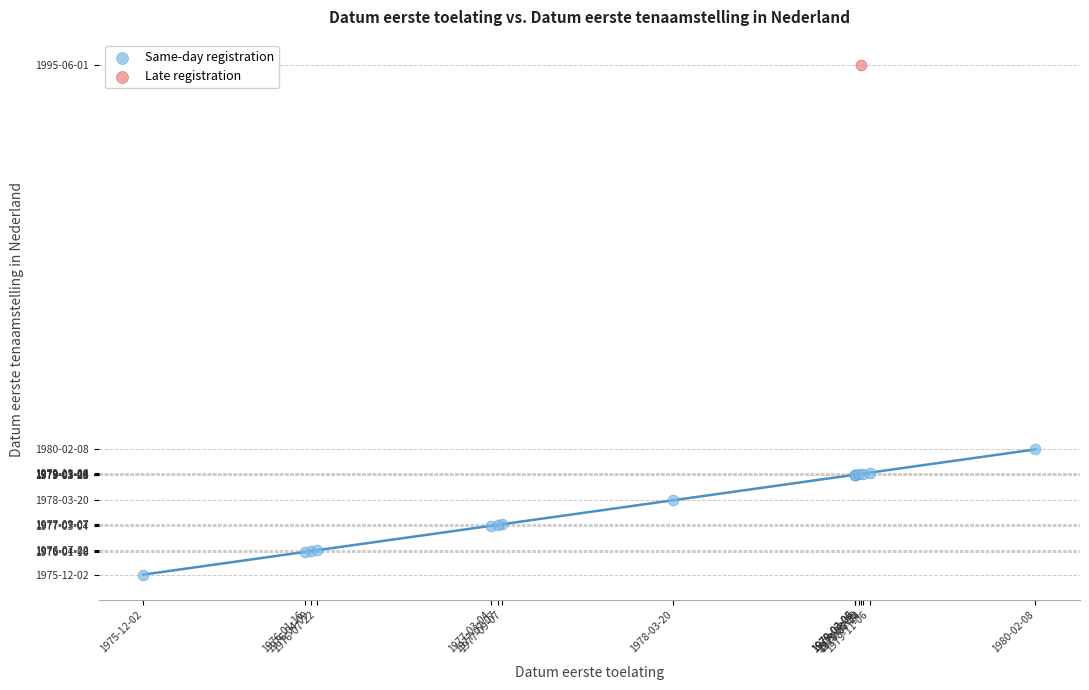

What are all the series names shown in the legend?

Same-day registration, Late registration